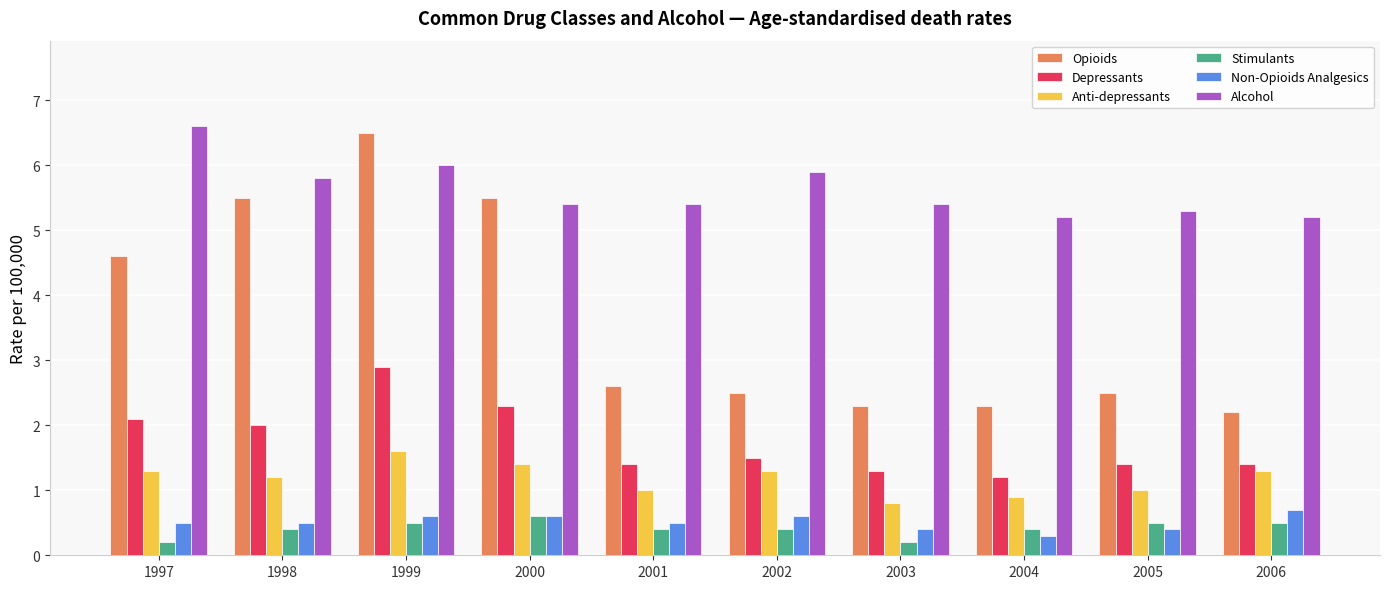

How many data points does each series have?

10